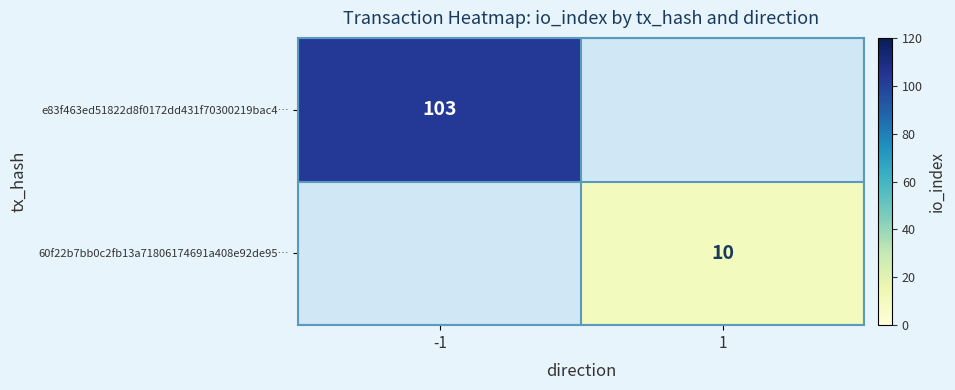

Is it true that 60f22b7bb0c2fb13a71806174691a408e92de95… equals 10 at 1?

True